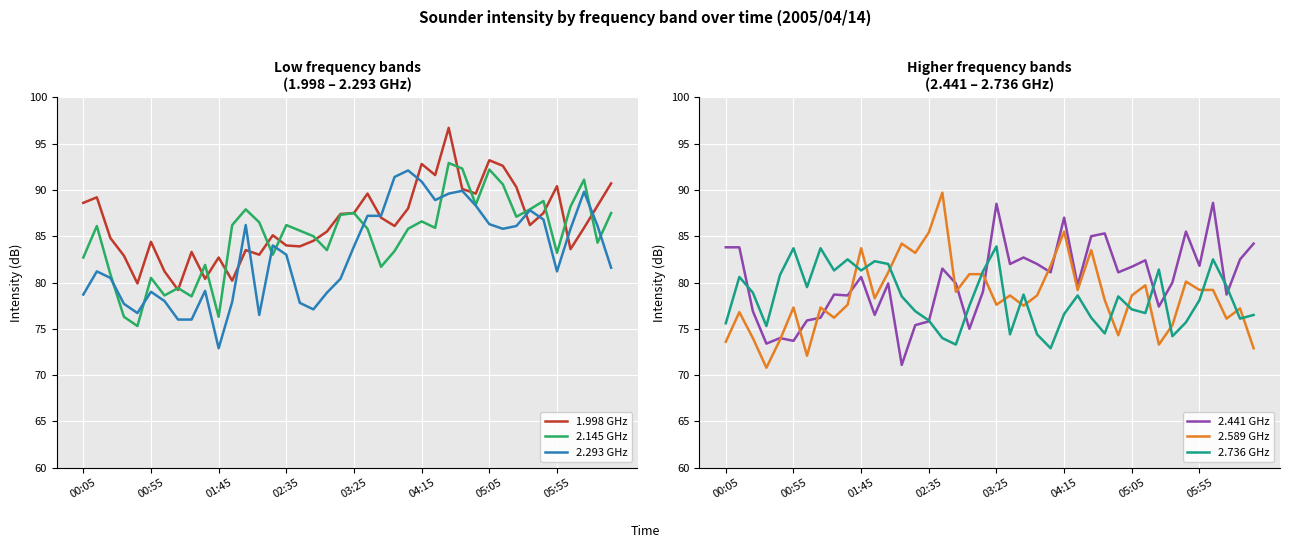

True or false: 2.441 GHz has more than 0 points higher than both neighbors.

True